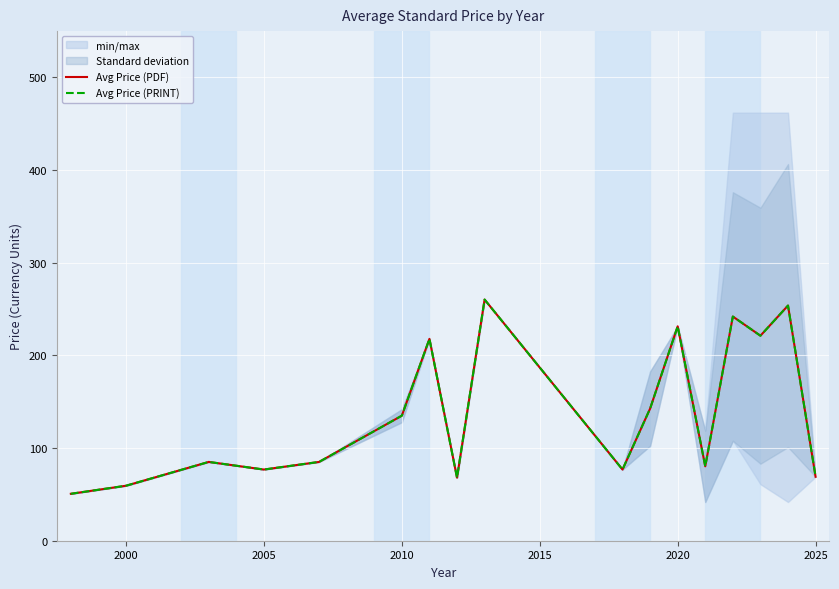

True or false: Avg Price (PDF) and Avg Price (PRINT) intersect in this chart.

False